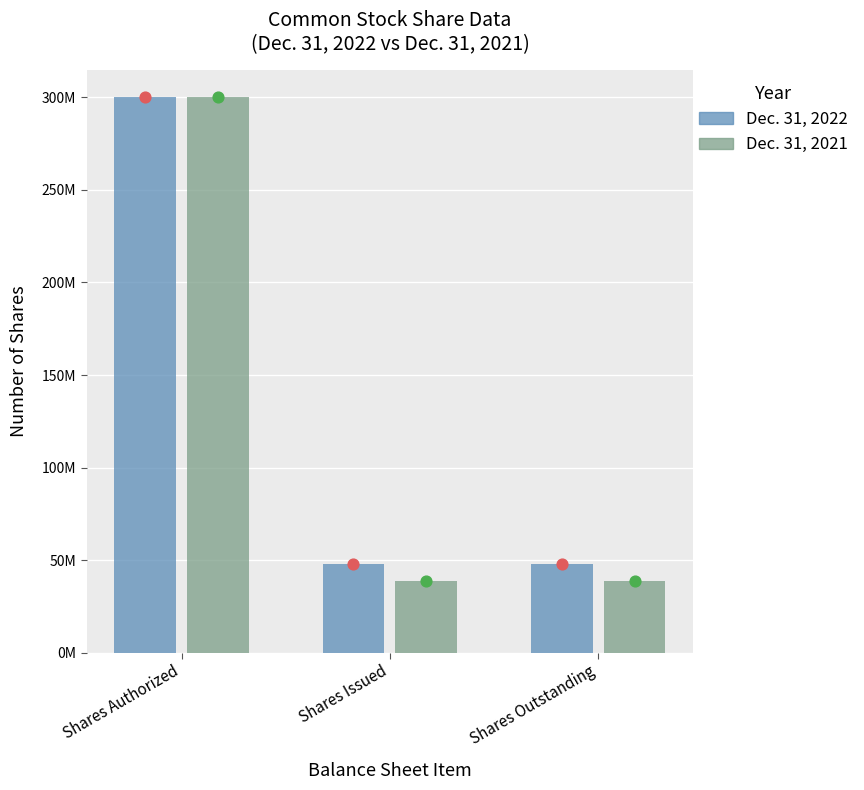

Which series has the largest Y range (max minus min)?

Dec. 31, 2021